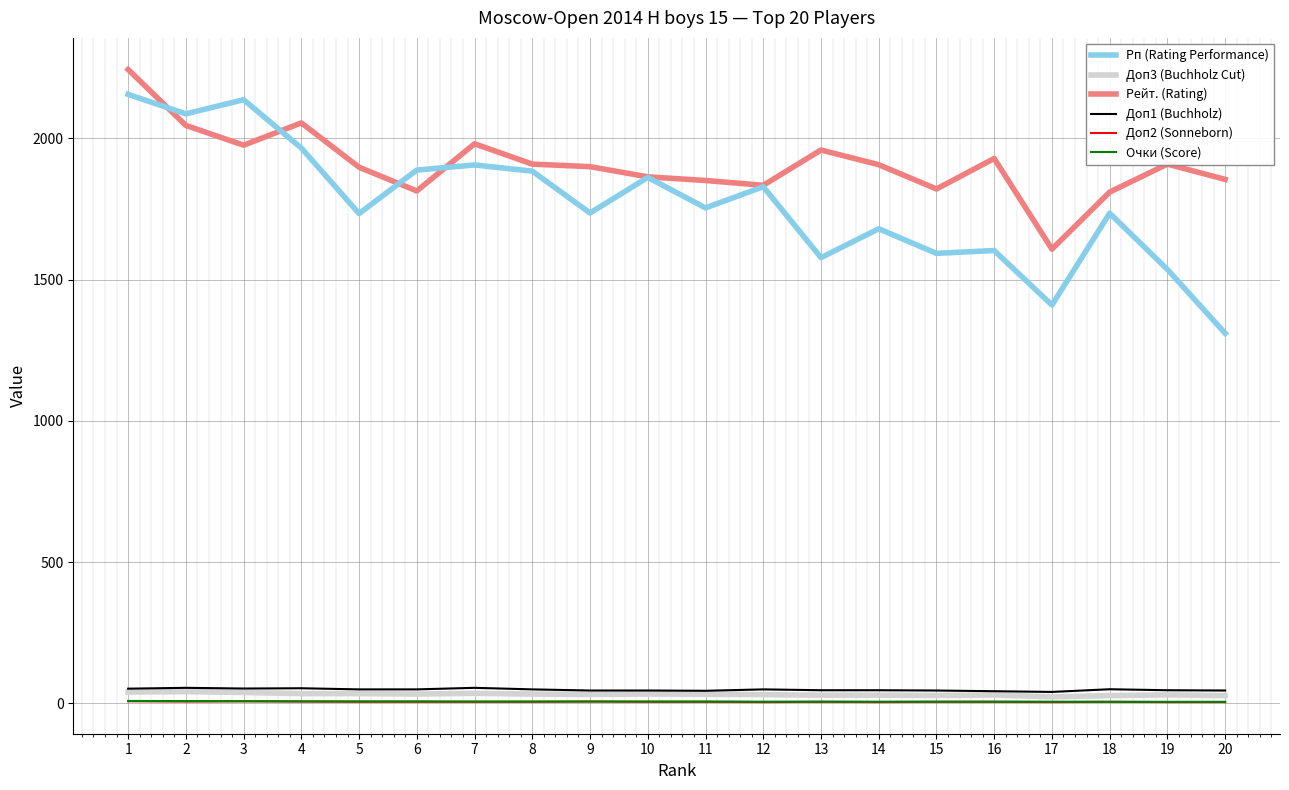

True or false: Рейт. (Rating) and Доп1 (Buchholz) cross at least once.

False